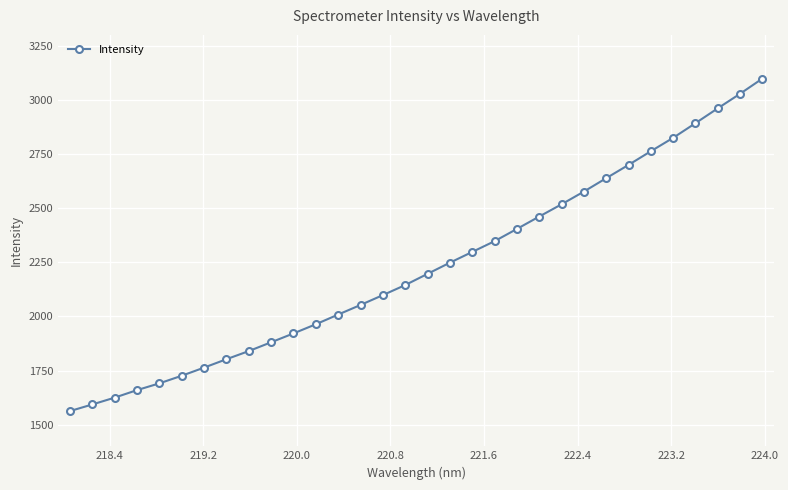

What is the difference between the second highest and minimum values?

1465.6